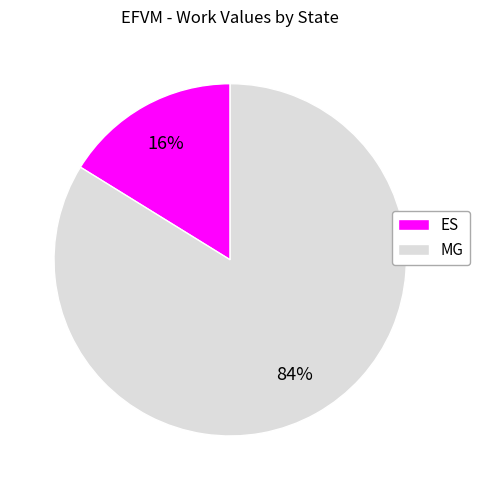

Does any single category account for the majority?

Yes